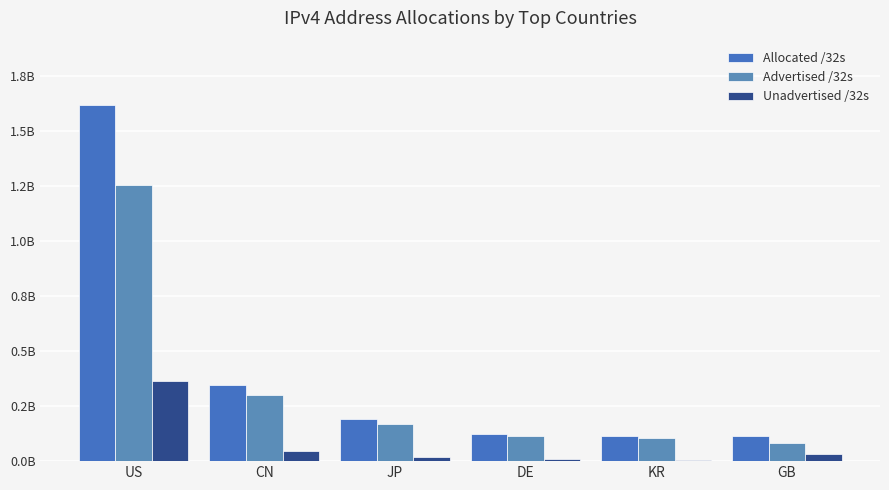

What is the value of the Advertised /32s bar at the 6th from the left?

81676288